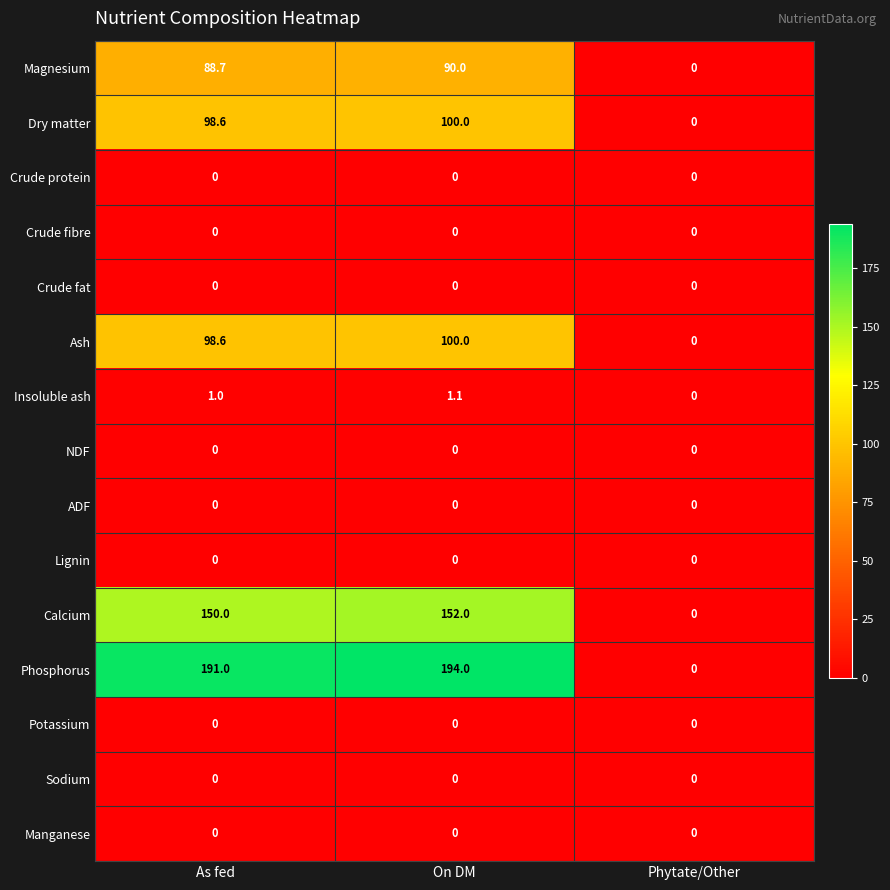

Which series changed the most between As fed and On DM?

Phosphorus